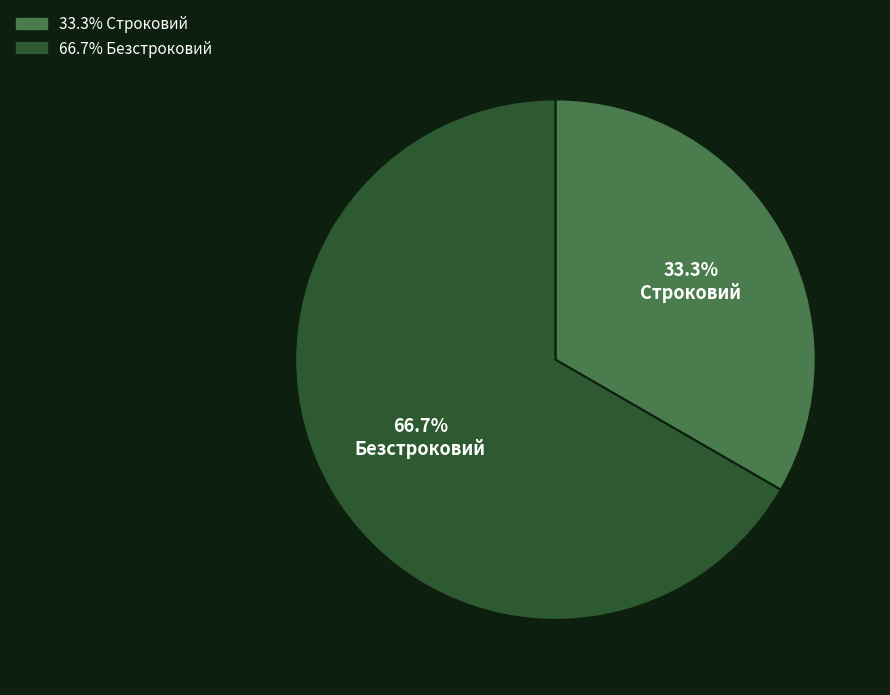

Is there any slice that represents more than half of the pie?

Yes